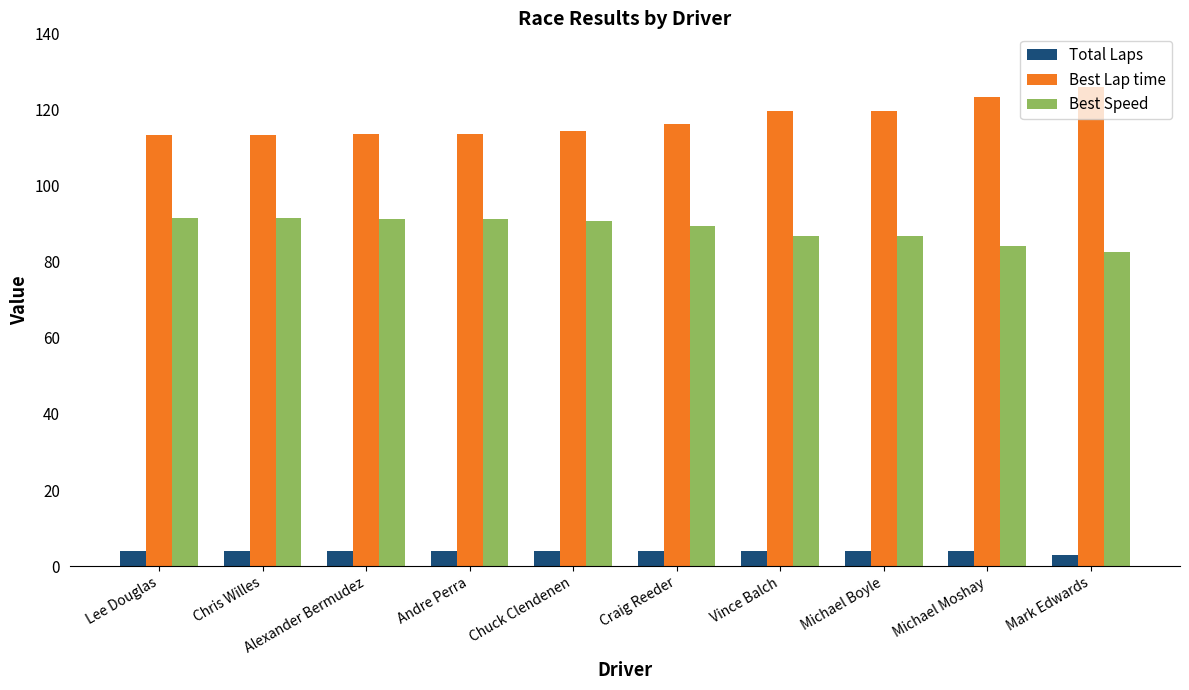

What is the minimum value shown in the chart?

3.0